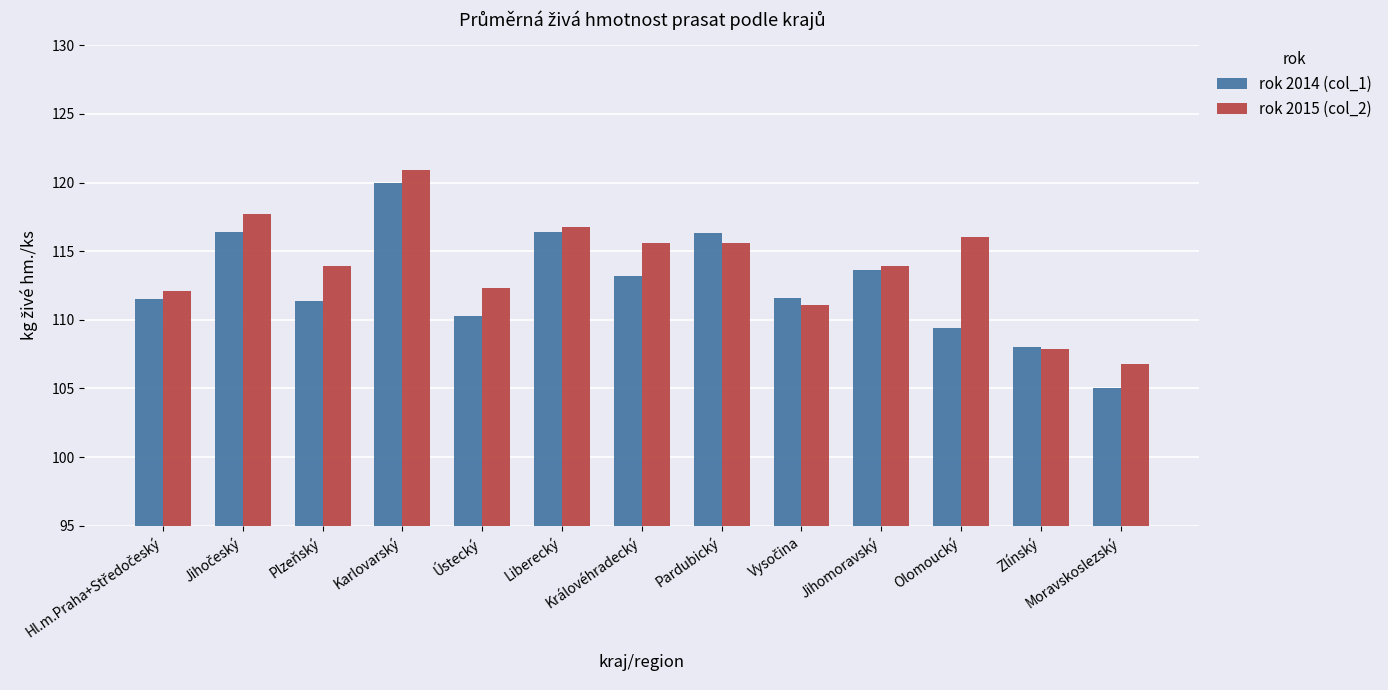

Which series has the widest spread of values?

rok 2014 (col_1)